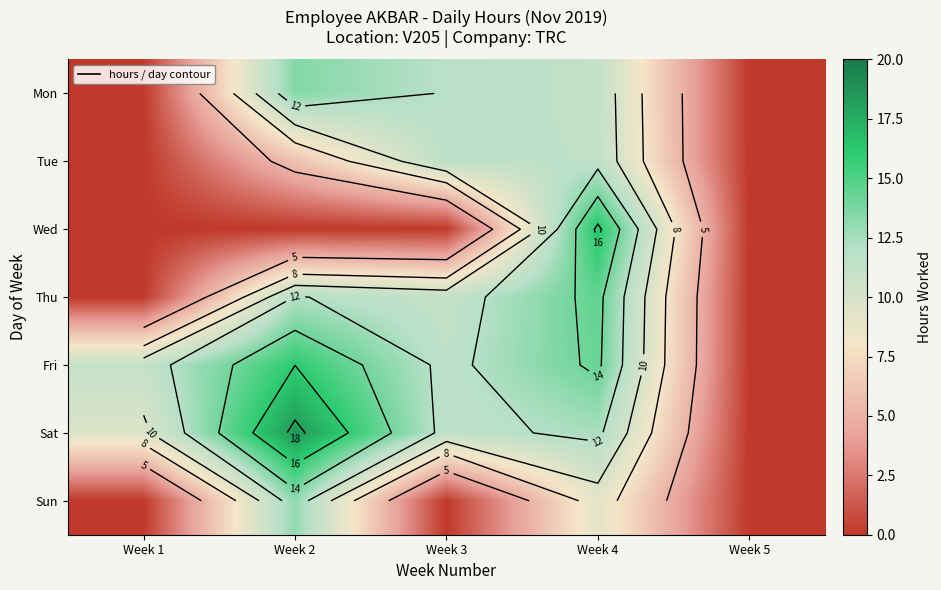

List the labels in order of Sat value, smallest first.

Week 5, Week 1, Week 3, Week 4, Week 2